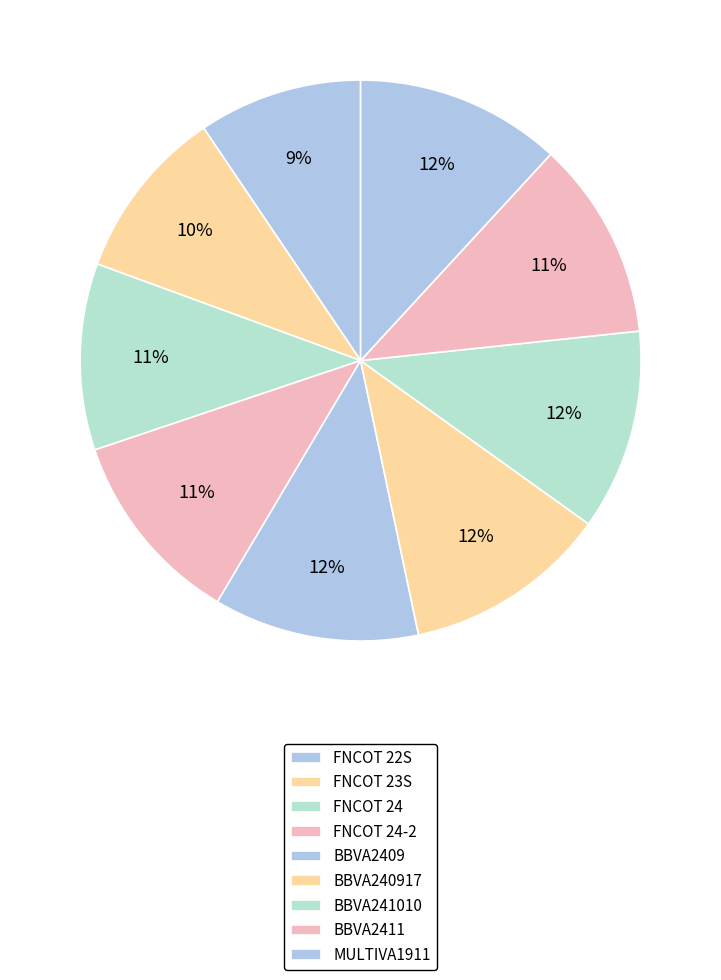

What percentage is NOT represented by BBVA2411?

88.5%